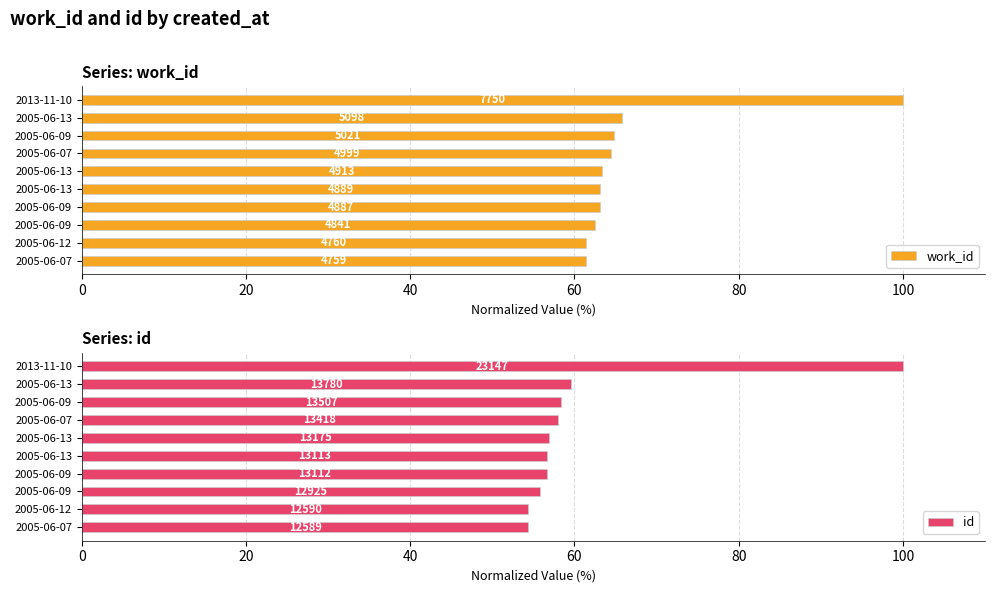

Between 2005-06-12 and 2005-06-09, which series saw the biggest shift?

id